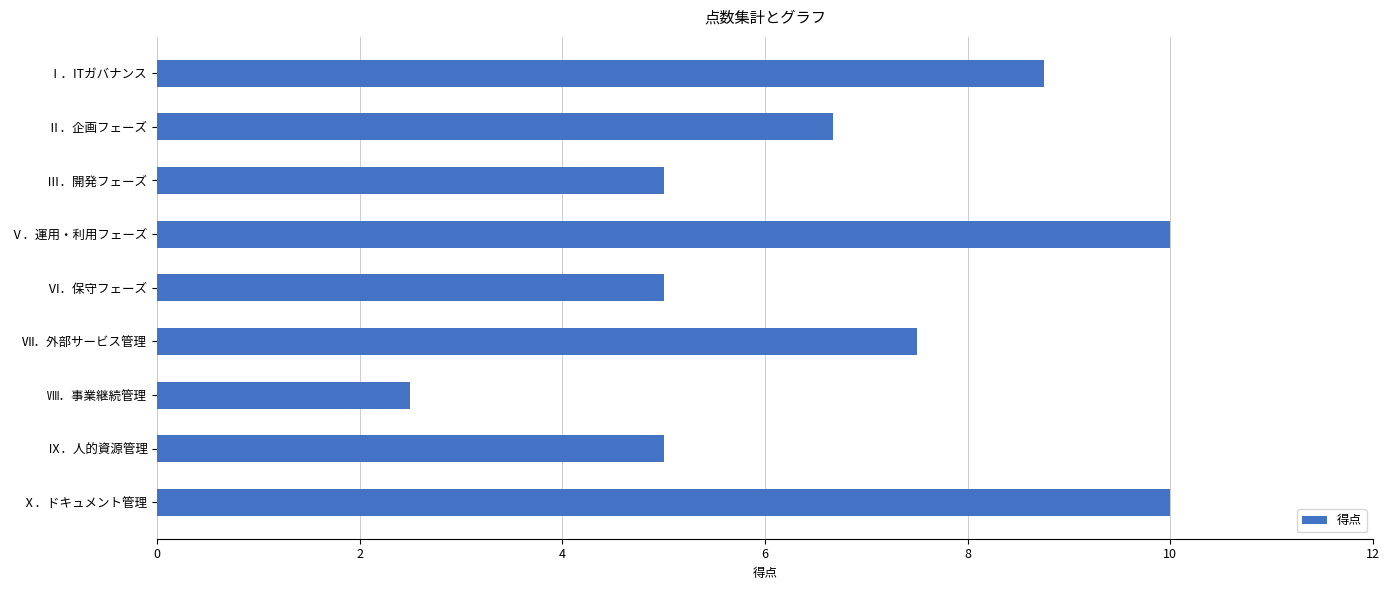

What is the minimum value shown in the chart?

2.5